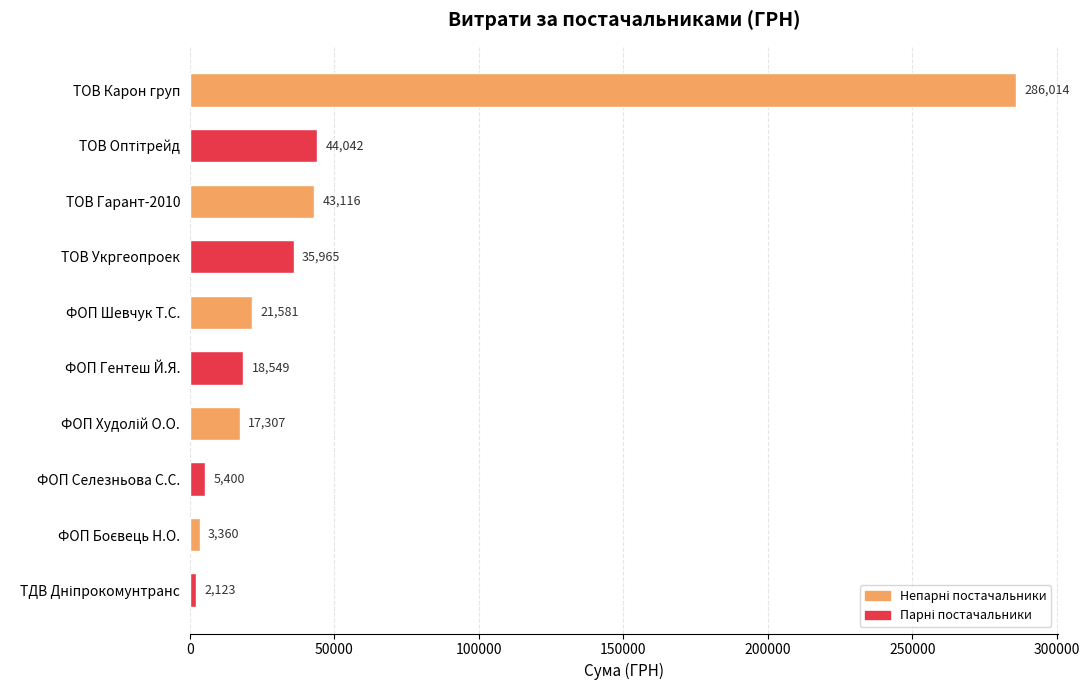

True or false: the data shows 21581.0 at ФОП Шевчук Т.С..

True